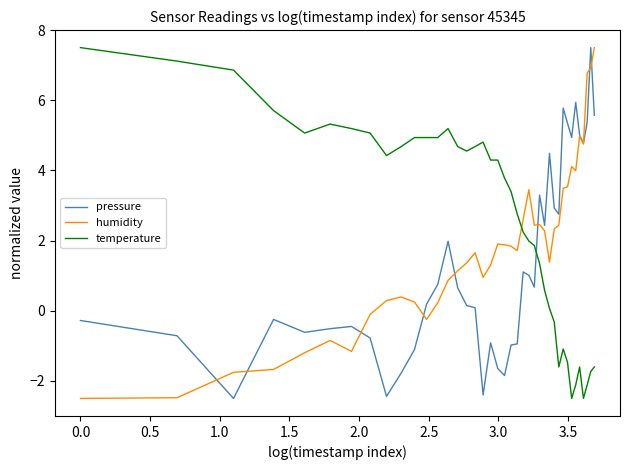

How many categories are shown in the chart?

40